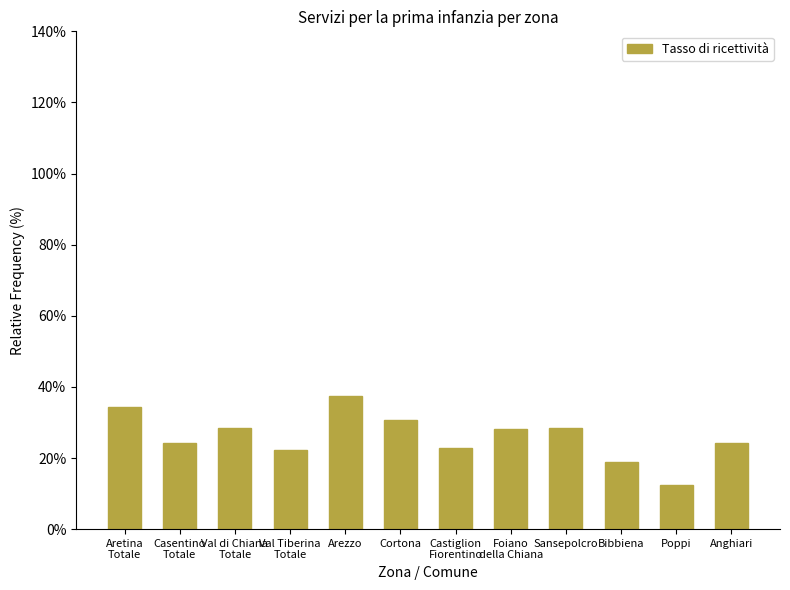

What is the maximum value shown in the chart?

37.5